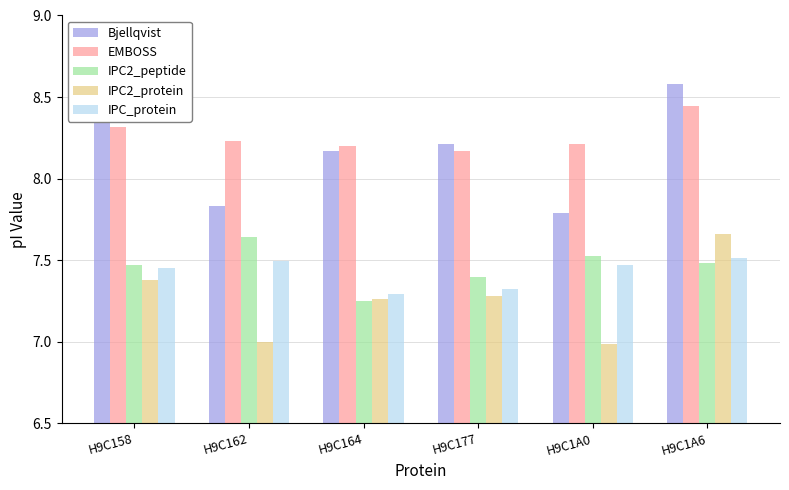

Which label corresponds to the largest value in the chart?

H9C1A6